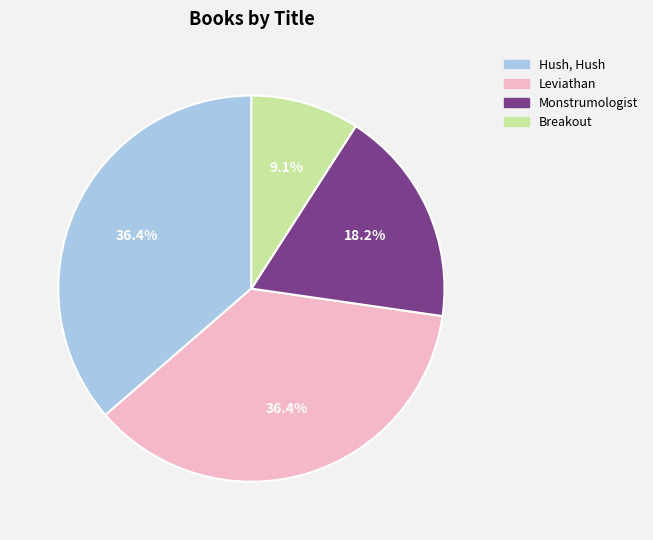

Is there any slice that represents more than half of the pie?

No